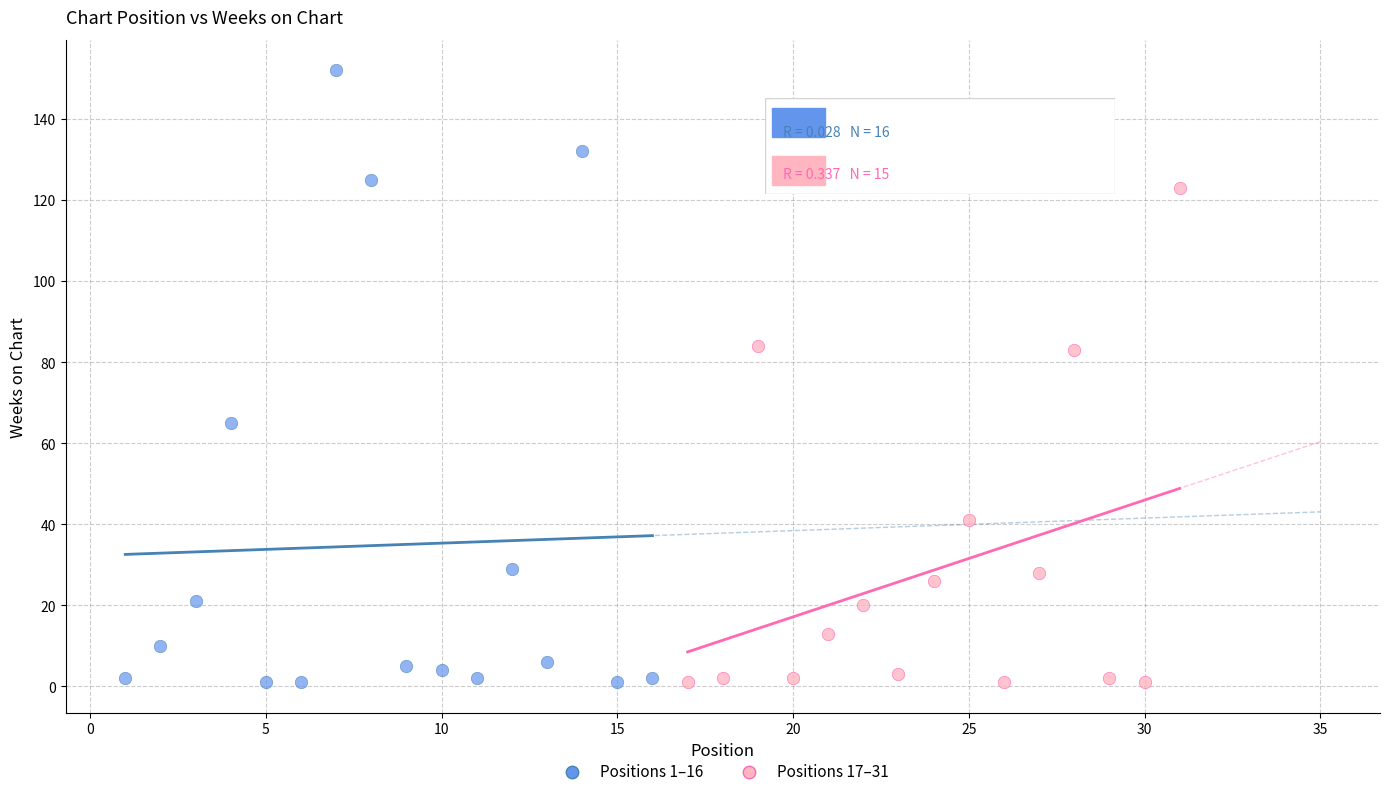

Which series has the largest Y range (max minus min)?

Positions 1–16